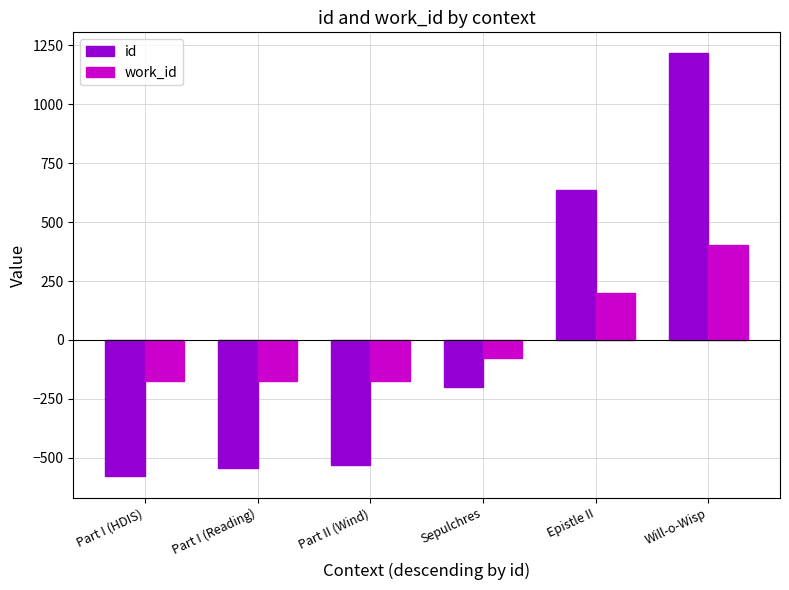

How many bars are there in each group?

2